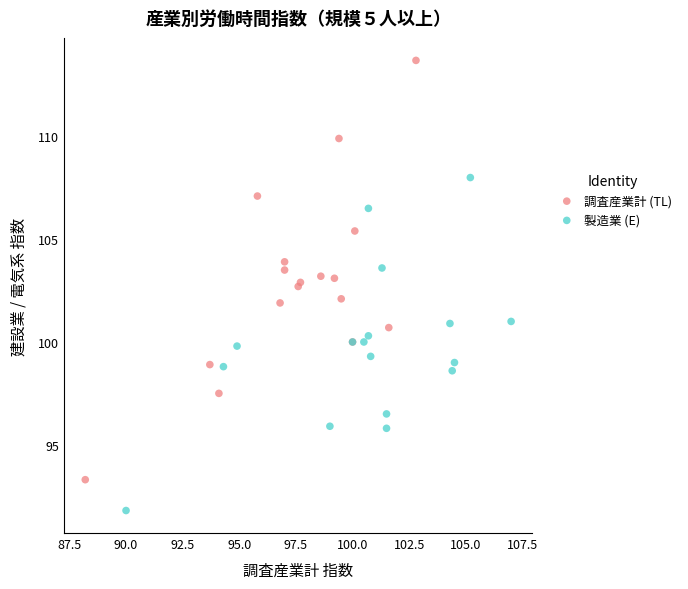

Which series contains the highest Y value?

調査産業計 (TL)